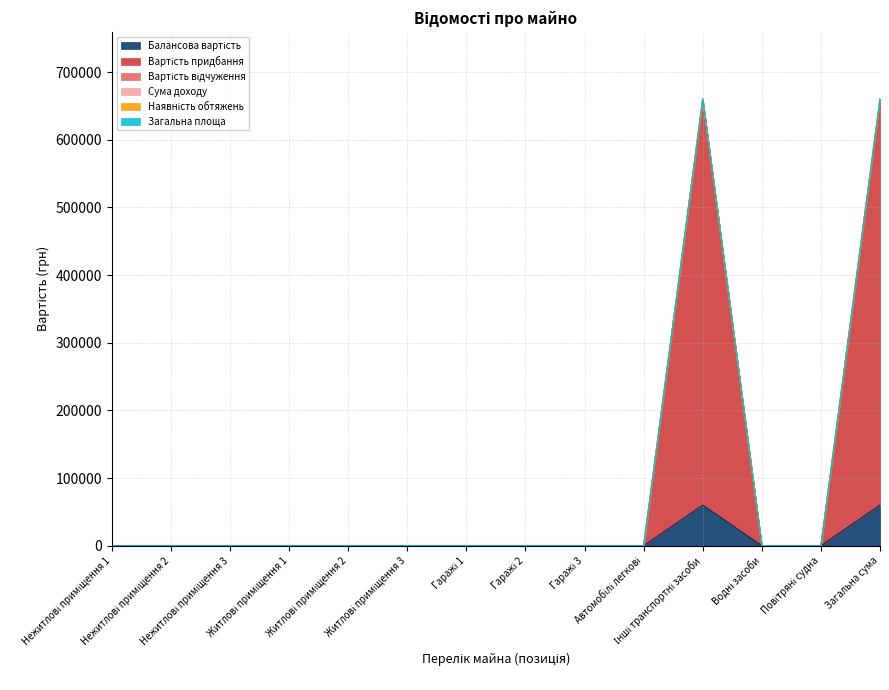

How many categories are shown in the chart?

14